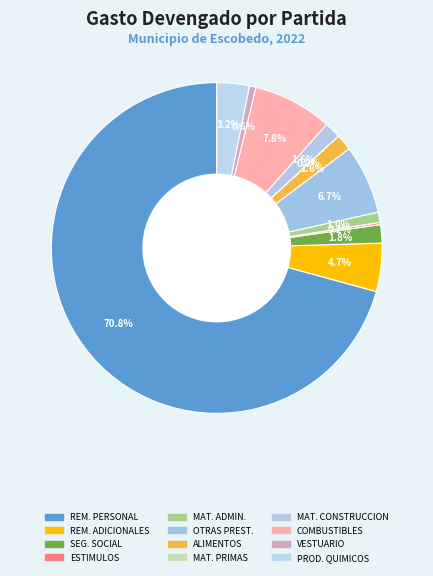

To the nearest percent, what is the difference between the largest and smallest slice percentages?

71%